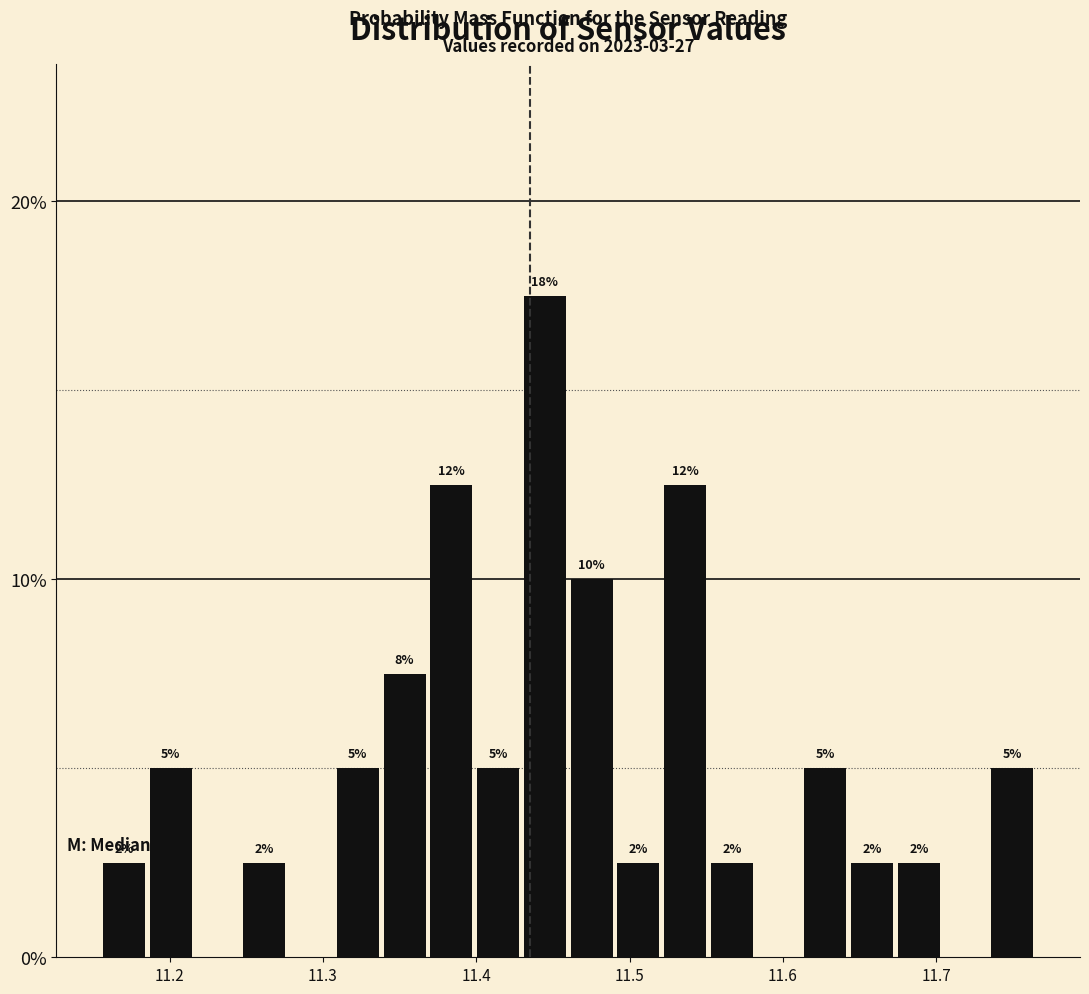

Around what value on the x-axis is the tallest bar? Give the approximate position of its centre, as read against the axis.

11.44